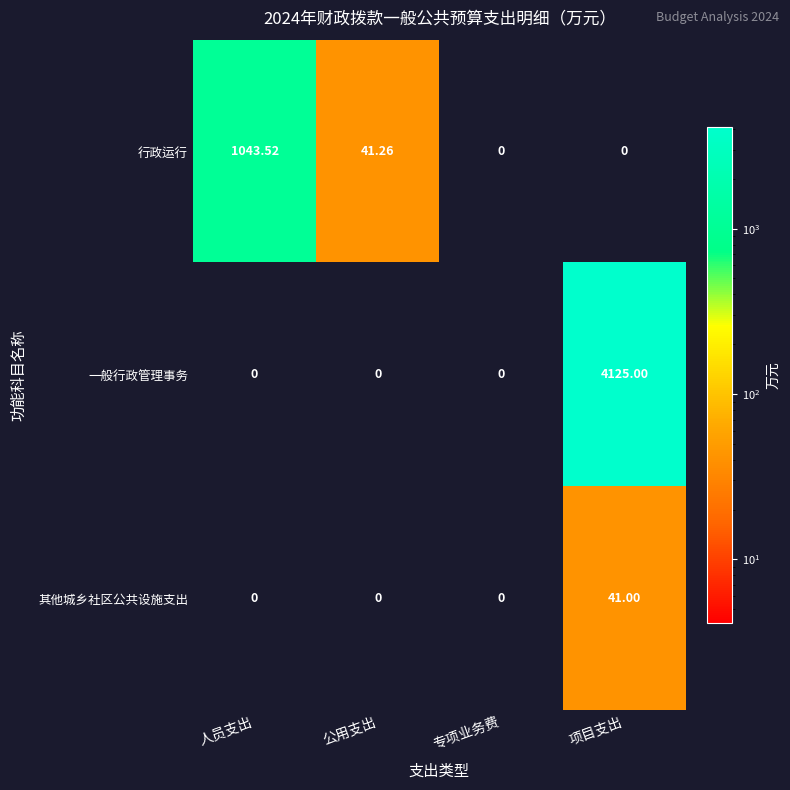

At which label is 行政运行 closest to 521?

公用支出